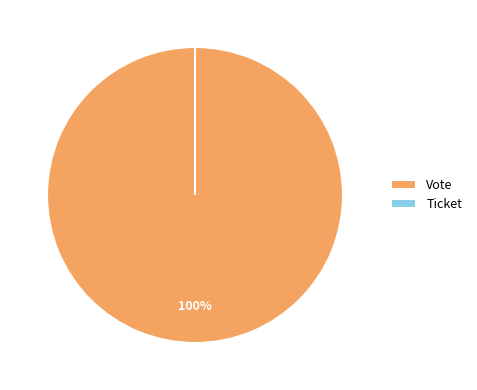

Is there a majority slice in this chart?

Yes